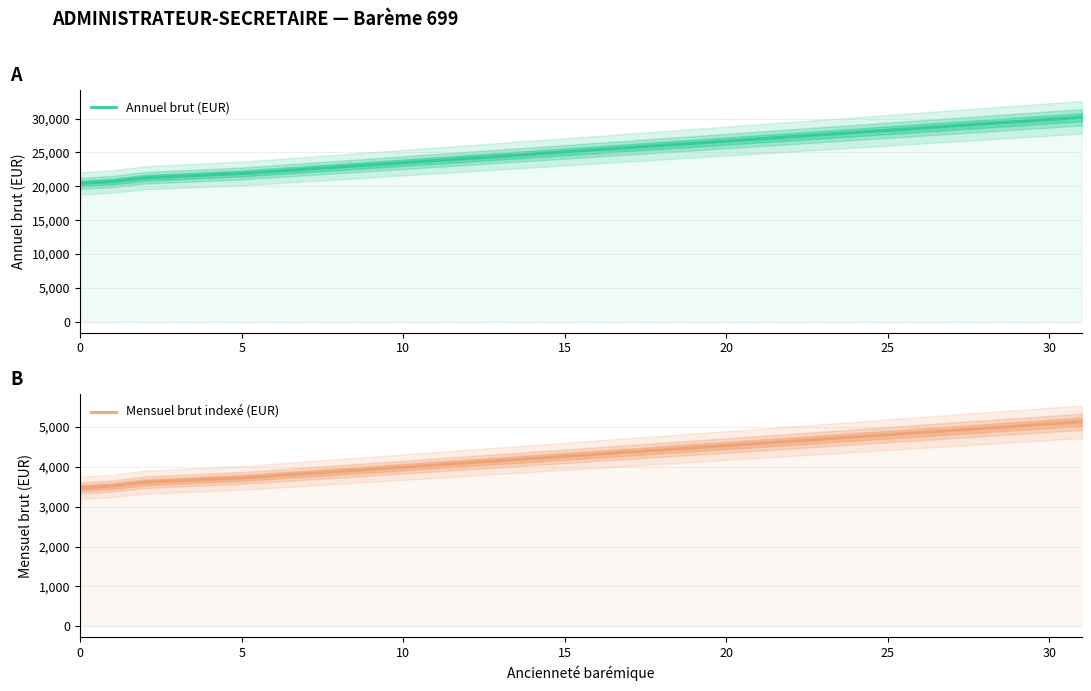

Reading left to right, extract all data points from this chart.

Annuel brut (EUR): 20434.9	20710.3	21261.2	21899.6	22538.1	23176.5	23815.0	24453.4	25091.9	25730.3	26368.8	27007.2	27645.7	28284.1	28922.6	29561.0	30199.5
Mensuel brut indexé (EUR): 3473.8	3520.6	3614.2	3722.8	3831.3	3939.8	4048.3	4156.9	4265.4	4373.9	4482.5	4591.0	4699.5	4808.1	4916.6	5025.1	5133.7